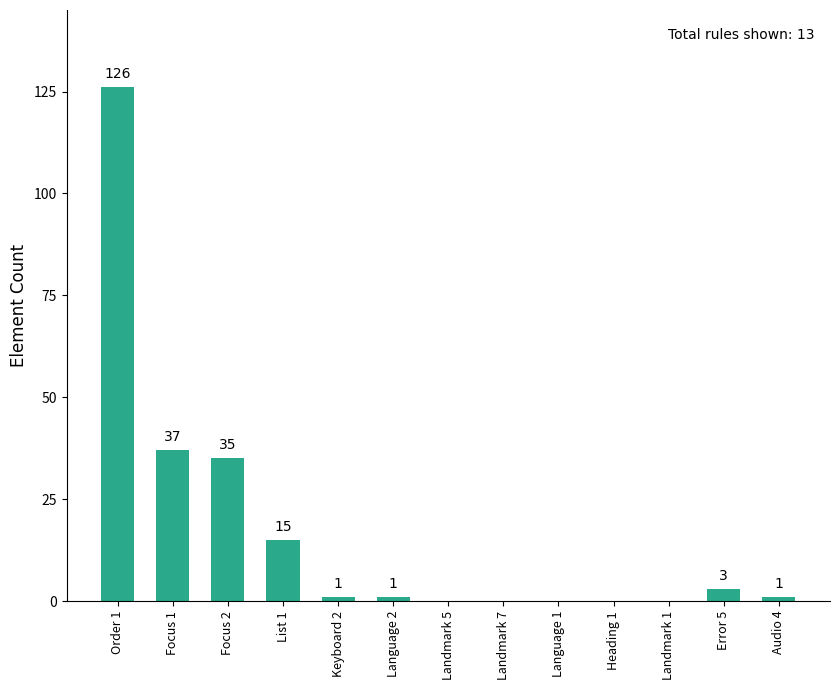

Reading left to right, transcribe all the data shown in this chart.

Order 1=126	Focus 1=37	Focus 2=35	List 1=15	Keyboard 2=1	Language 2=1	Landmark 5=0	Landmark 7=0	Language 1=0	Heading 1=0	Landmark 1=0	Error 5=3	Audio 4=1